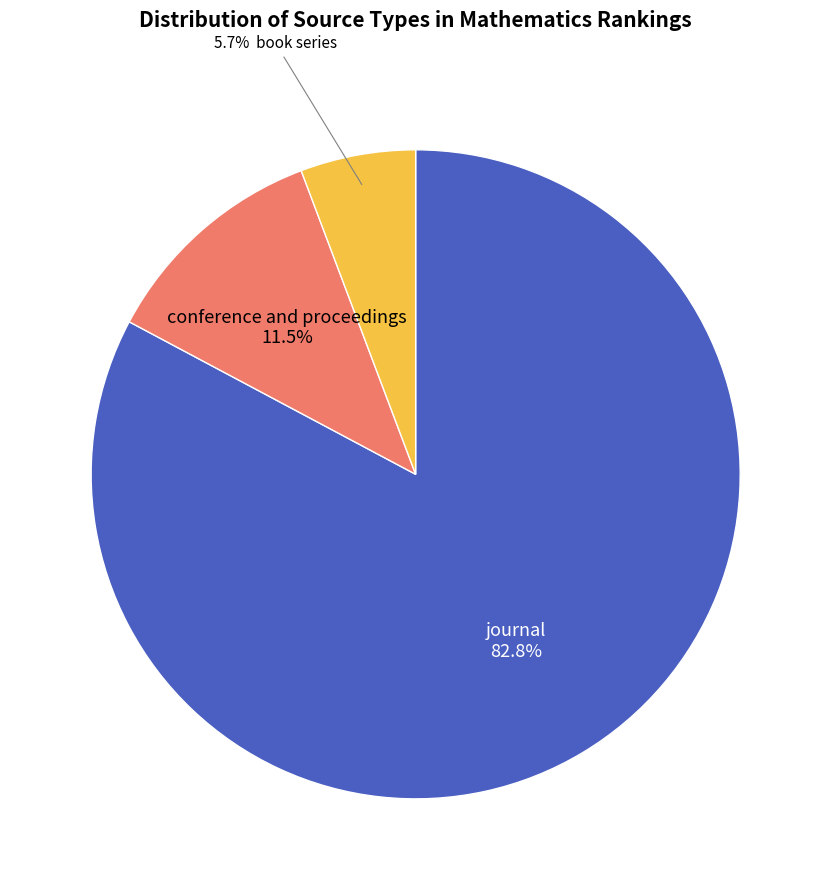

How many segments does this pie chart have?

3